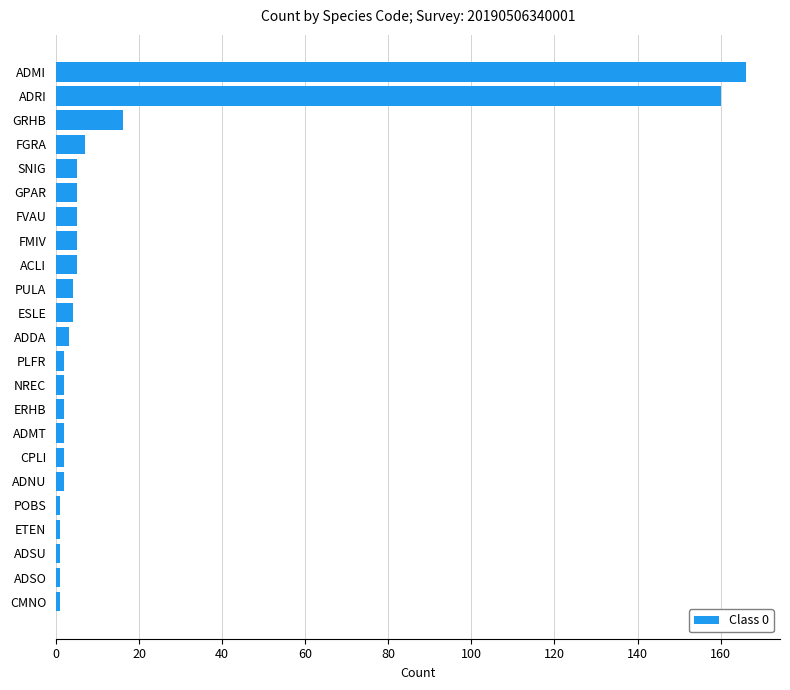

What is the maximum value shown in the chart?

166